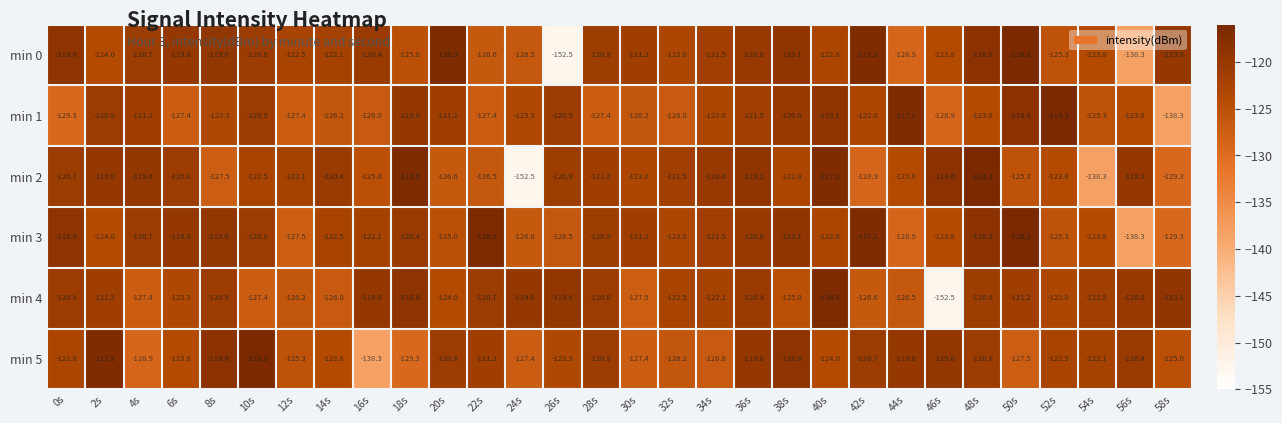

The min 1 series shows -126.8 at 16s. True or false?

True